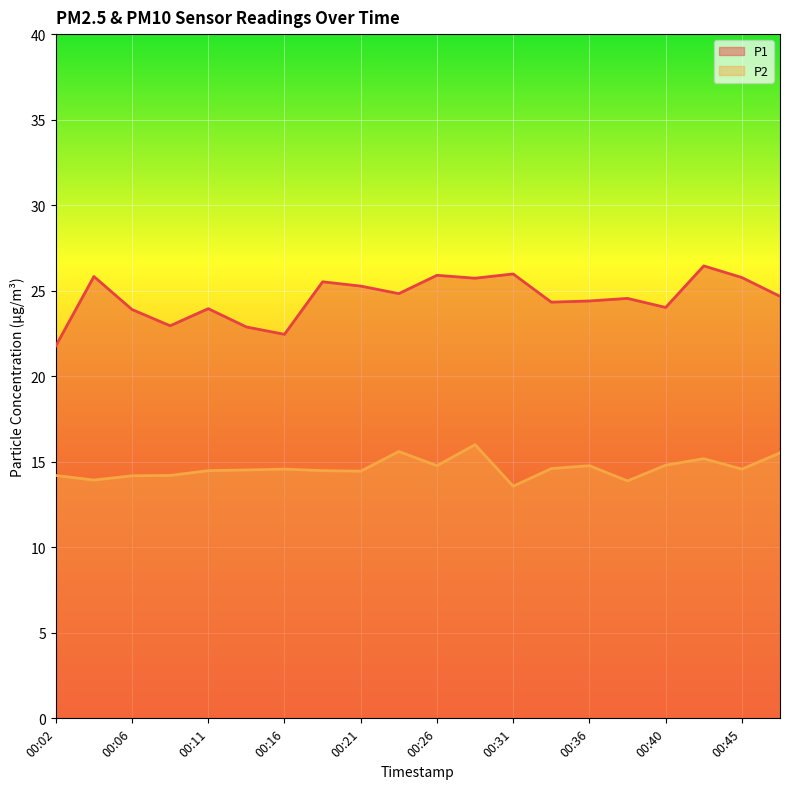

Rank the series by their average value, from lowest to highest.

P2, P1